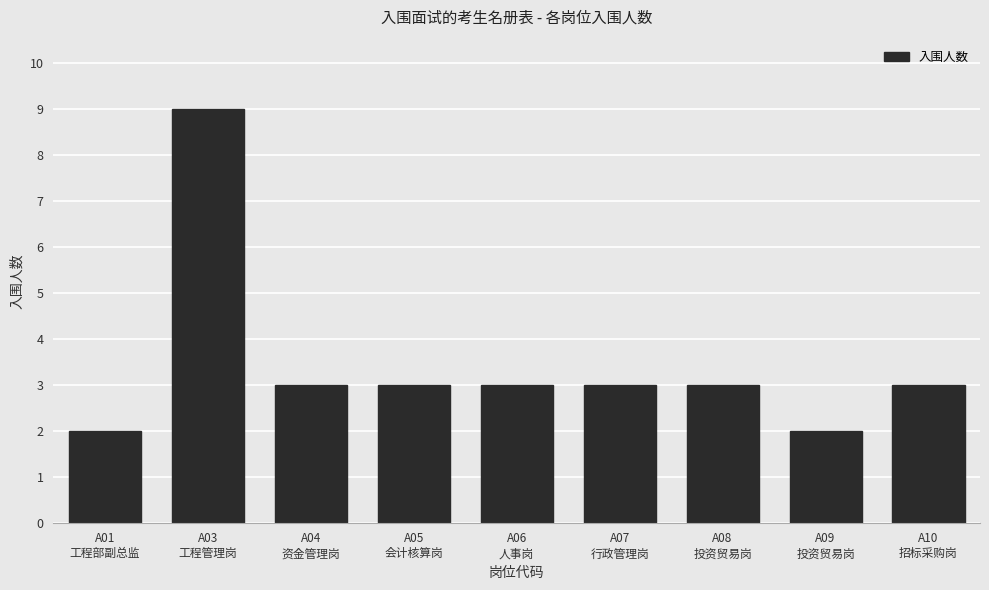

The chart shows a value of 3 at A05
会计核算岗. True or false?

True